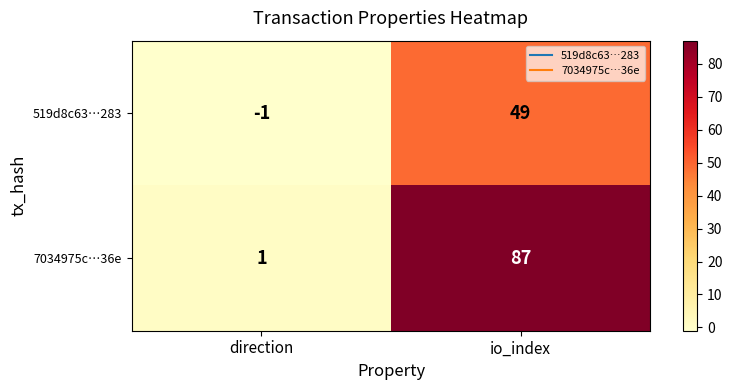

Rank the series by their maximum value, from highest to lowest.

7034975c…36e, 519d8c63…283